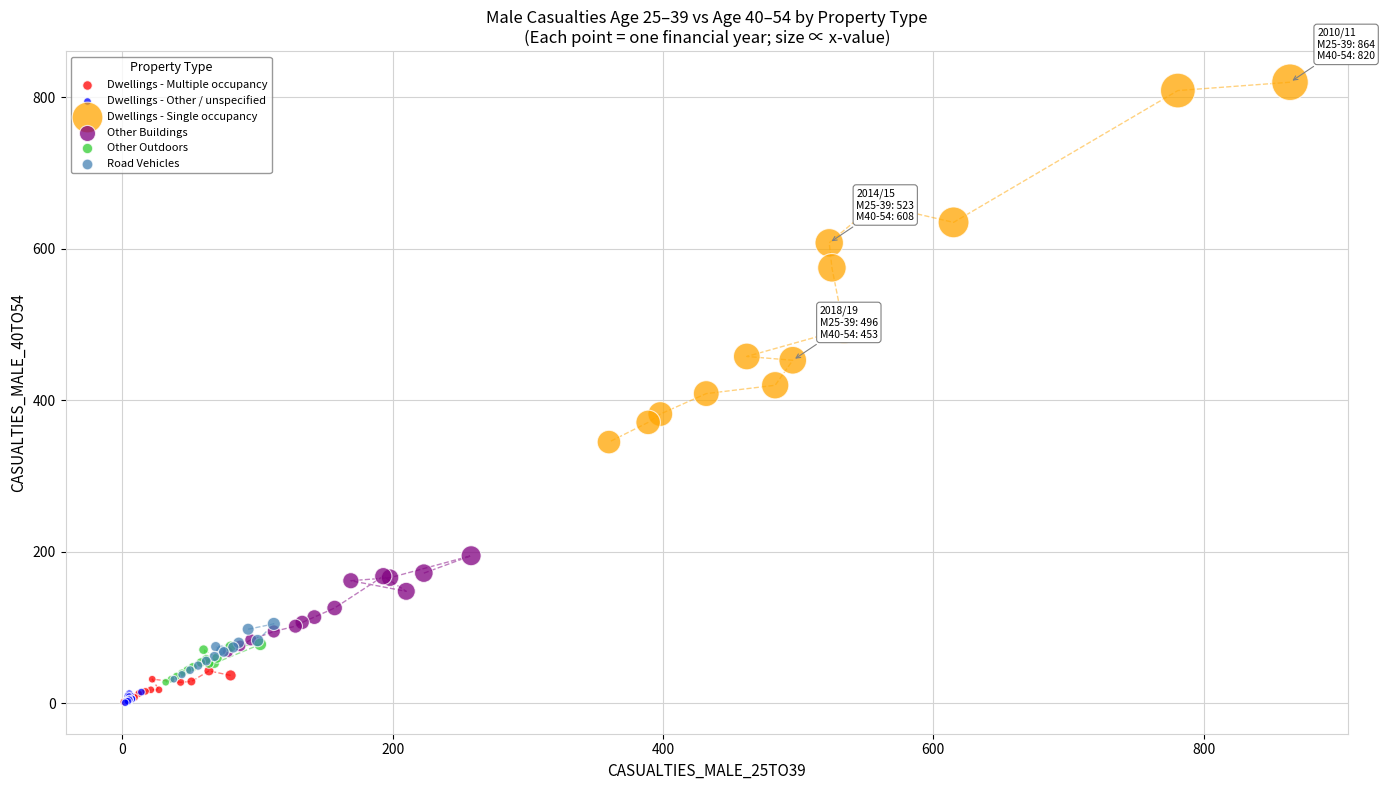

Which series contains the highest Y value?

Dwellings - Single occupancy